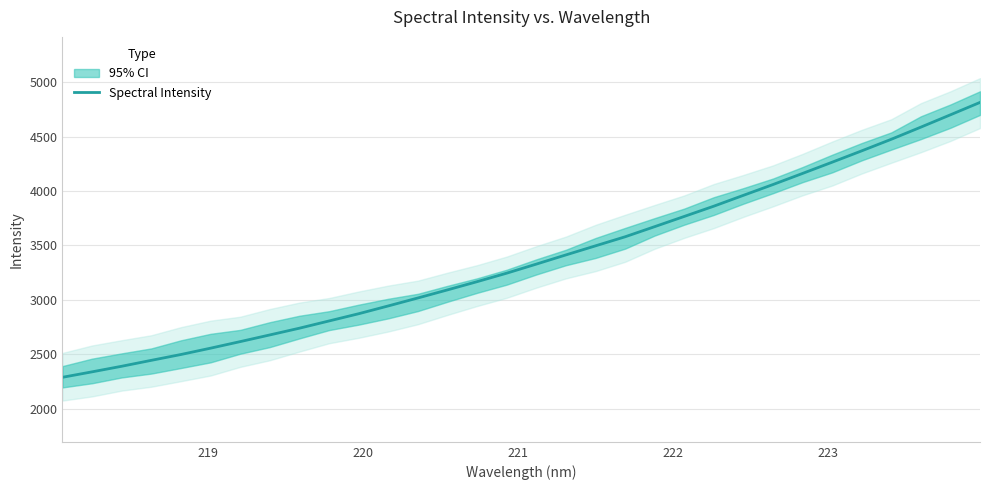

What is the lowest value of the Spectral Intensity series?

2288.1